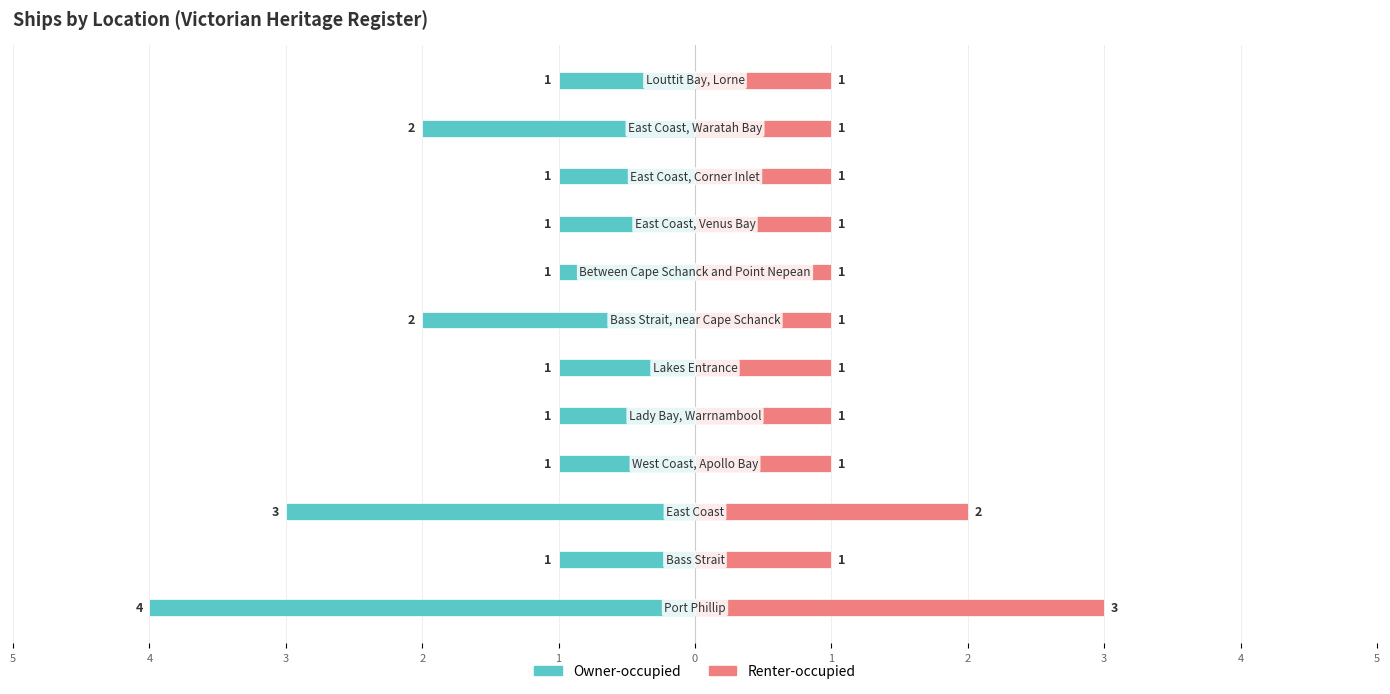

Count the Renter-occupied values in the range 1 to 2.

11